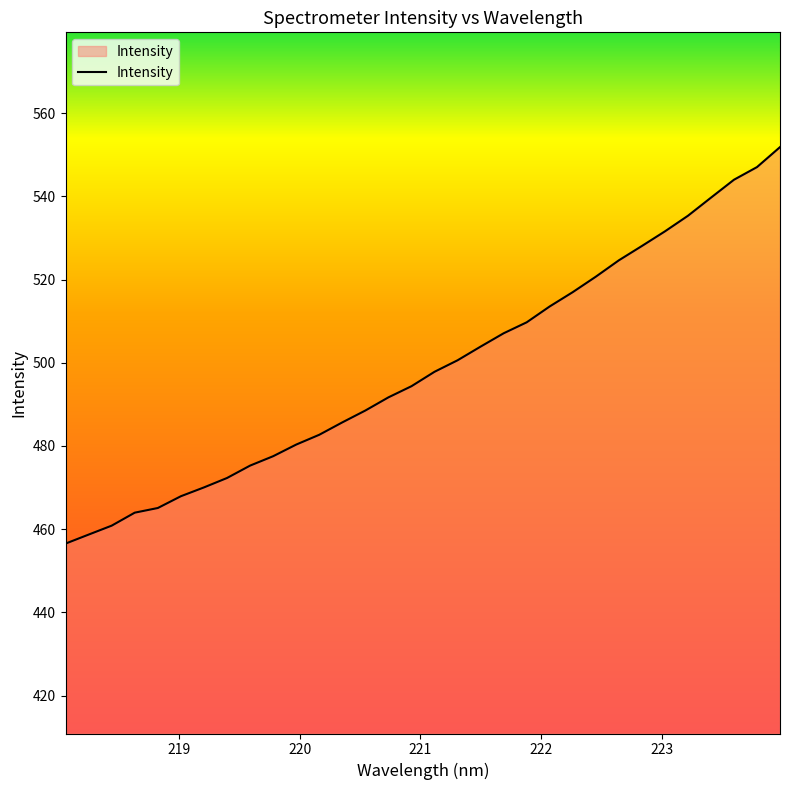

What is the smallest value displayed?

456.5